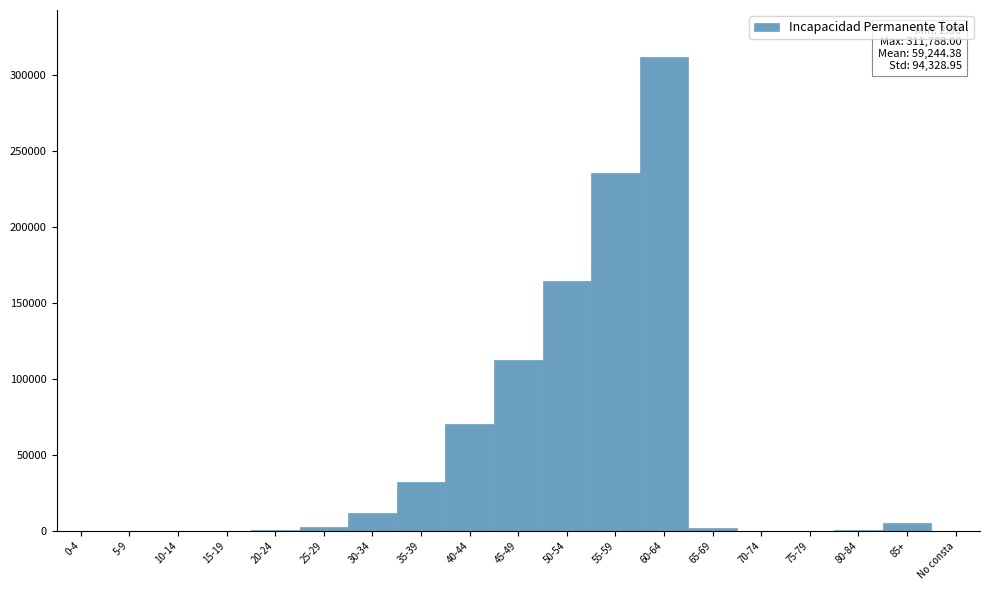

Where is the data nearest to the value 155894?

50-54